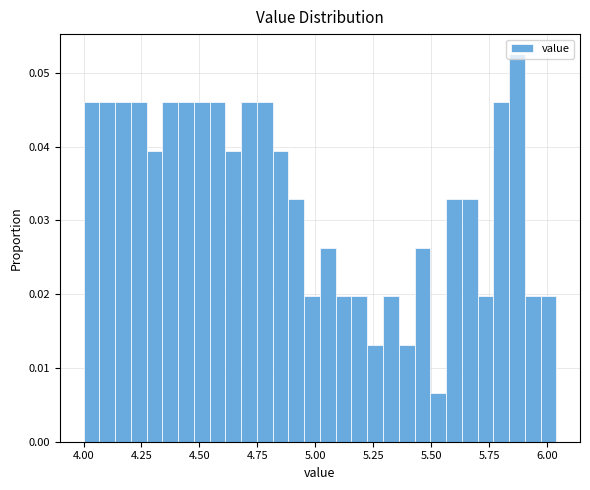

Read against the x-axis, roughly where is the centre of the tallest bar?

5.85